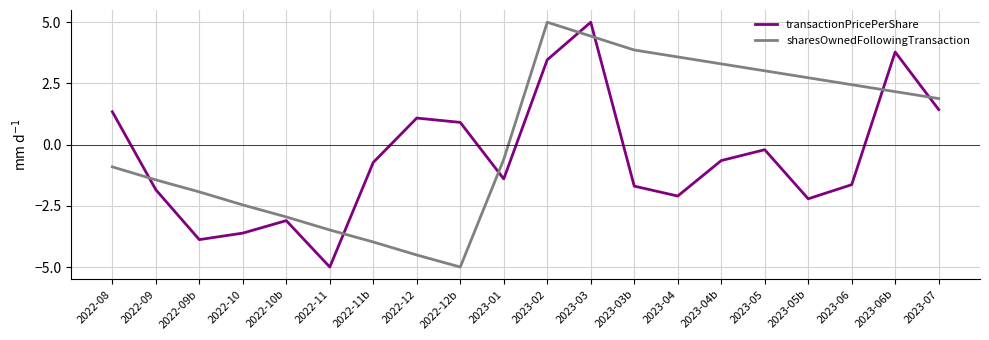

What is the average value of the transactionPricePerShare series?

-0.6